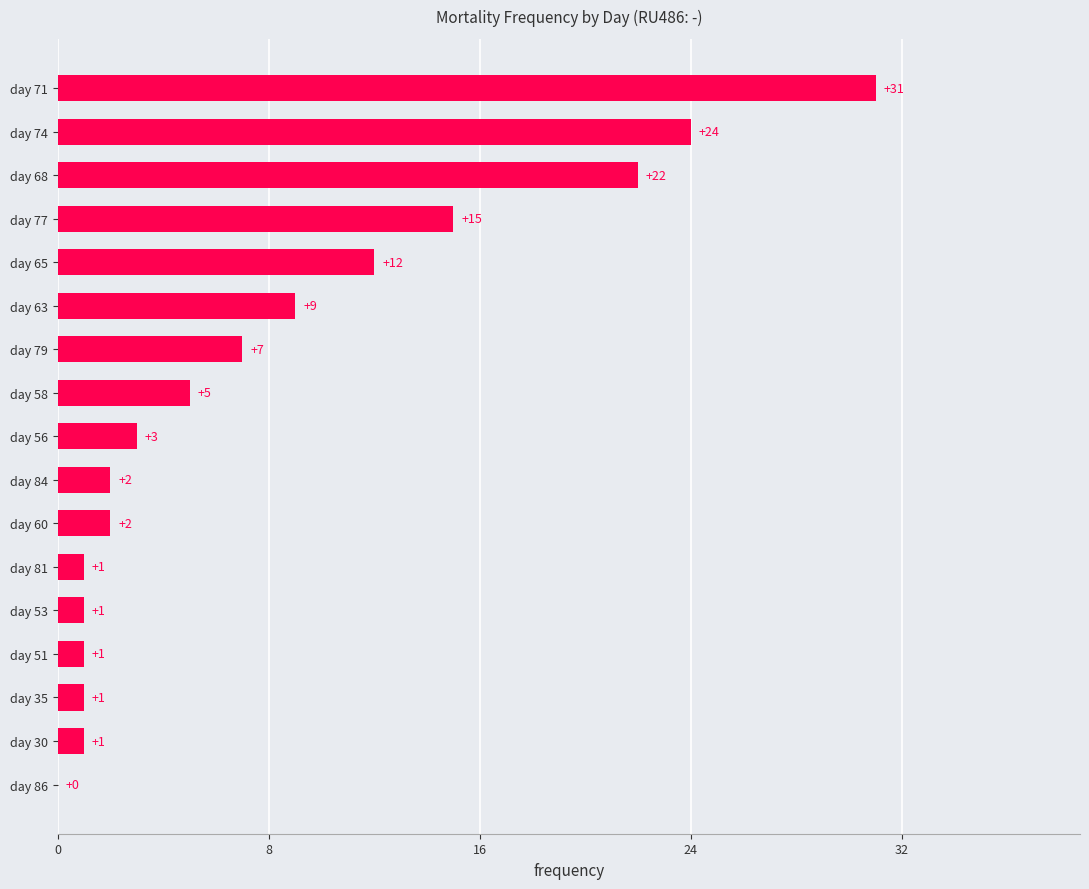

Which category has the highest value across all series?

day 71